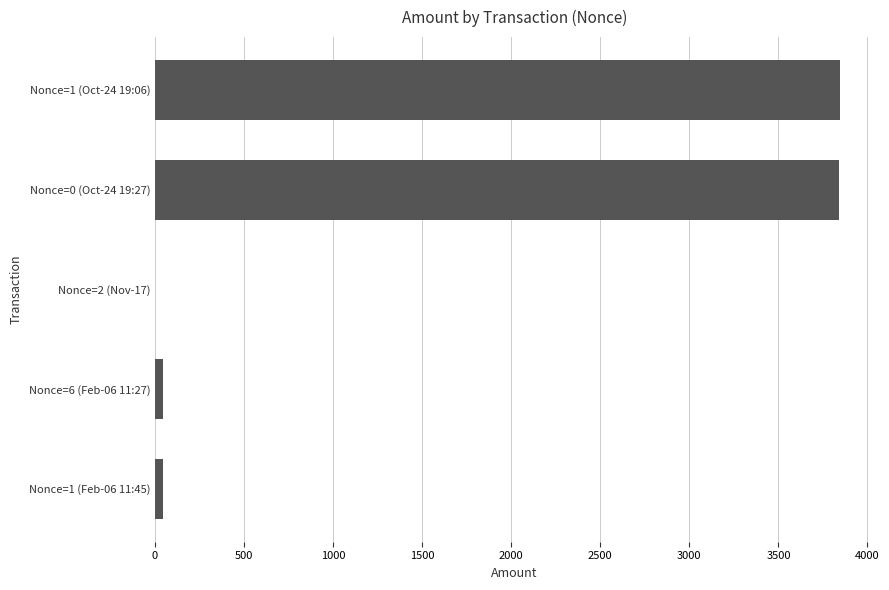

What is the average value?

1554.5